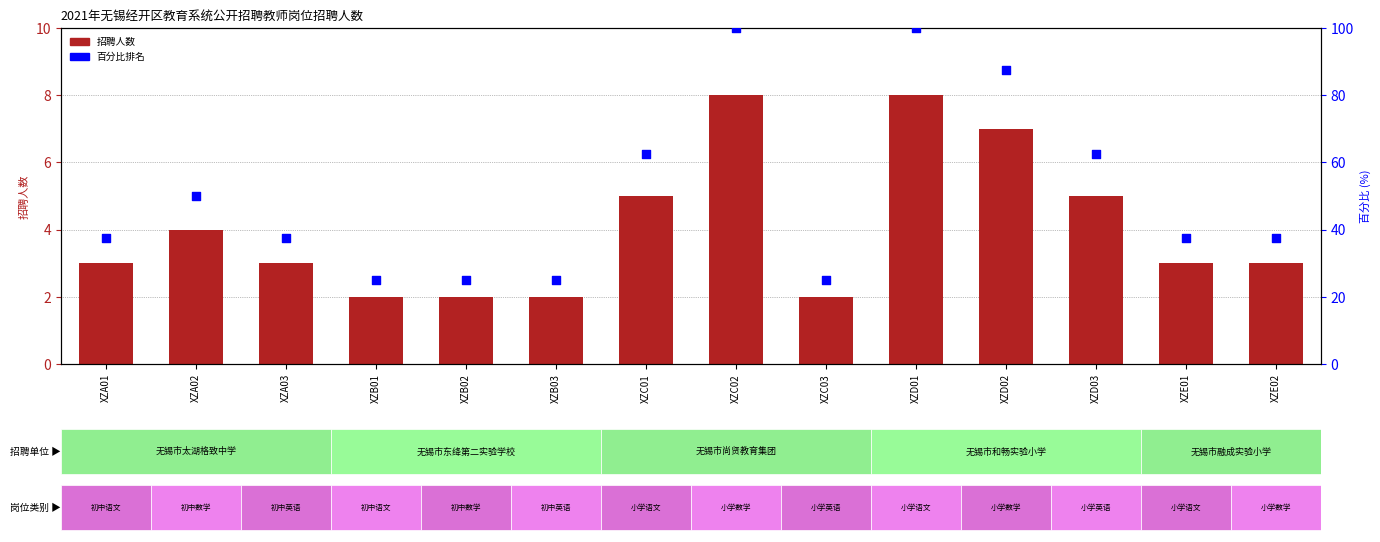

Which series has the largest Y range (max minus min)?

百分比排名